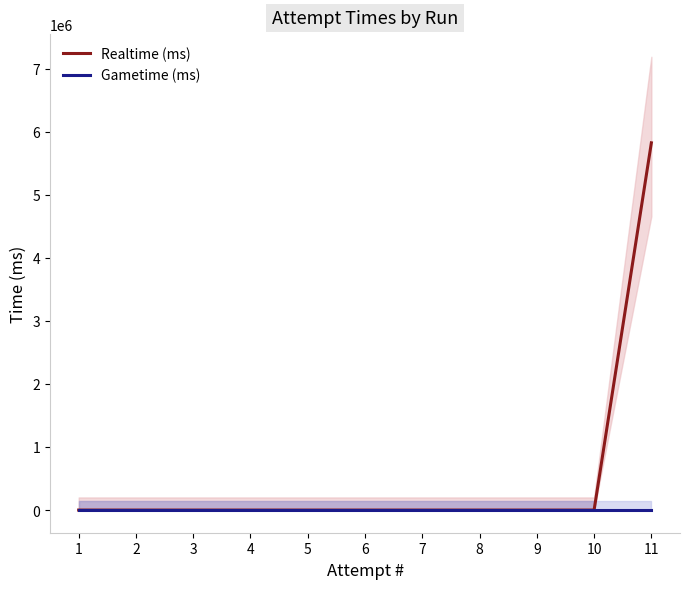

At 9, list the series in order from smallest to largest.

Realtime (ms), Gametime (ms)